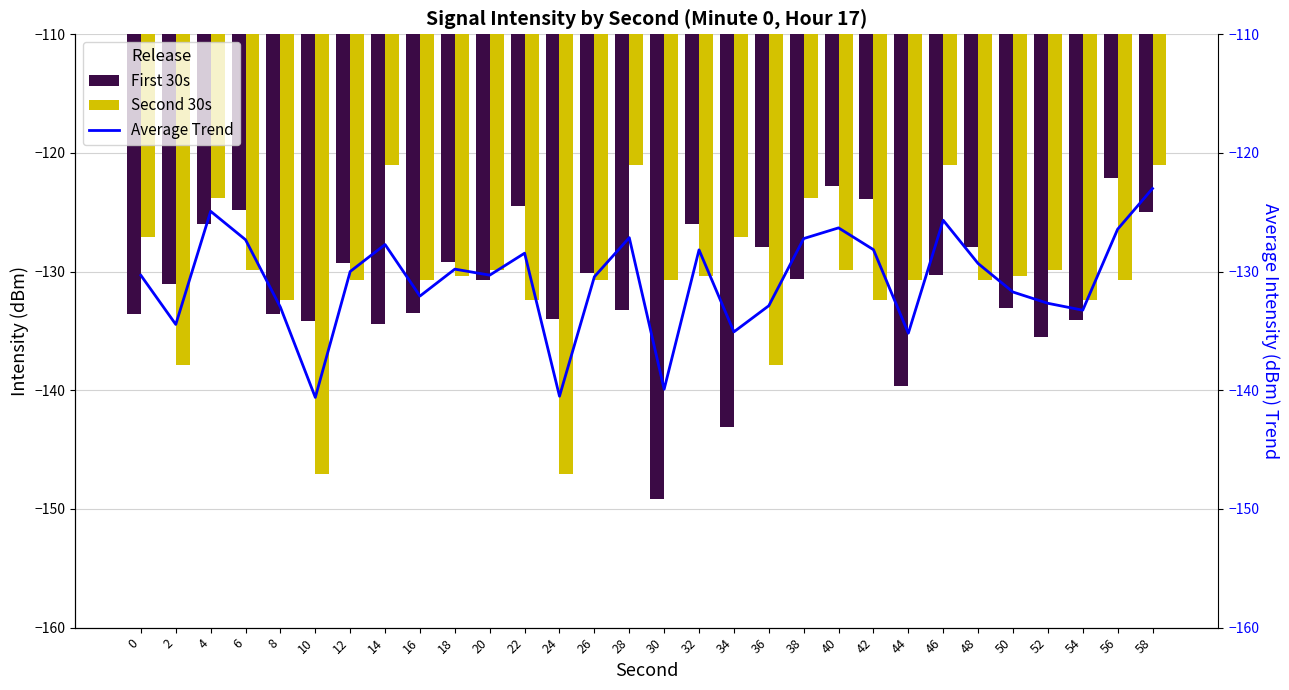

What is the maximum value for Average Trend?

-123.0